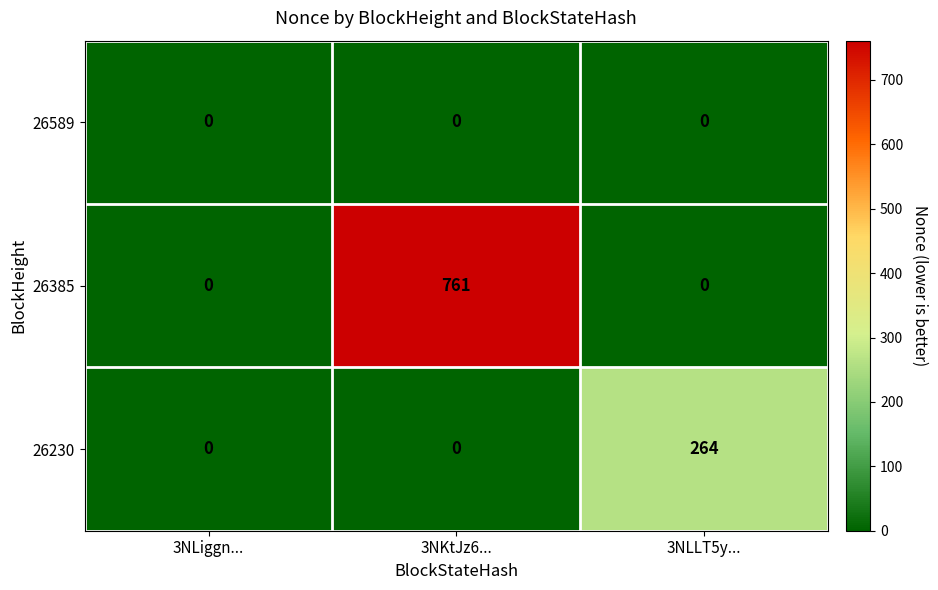

How many 26230 values are between 0 and 264?

3